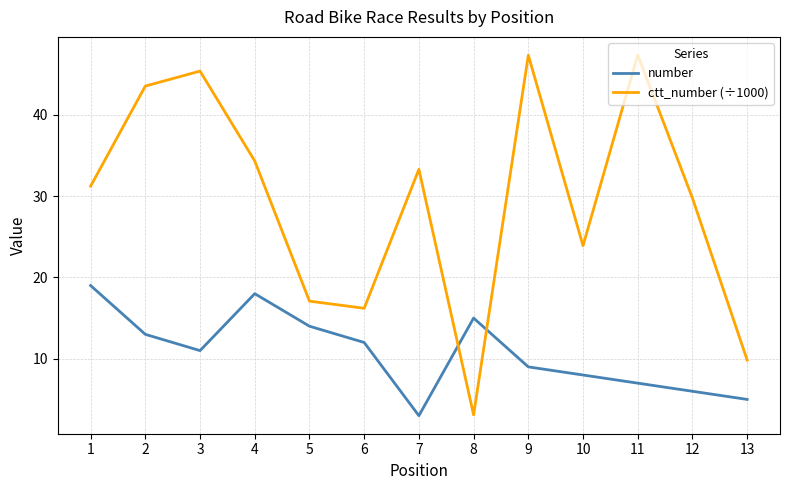

How many interior local valleys does the number series have?

2